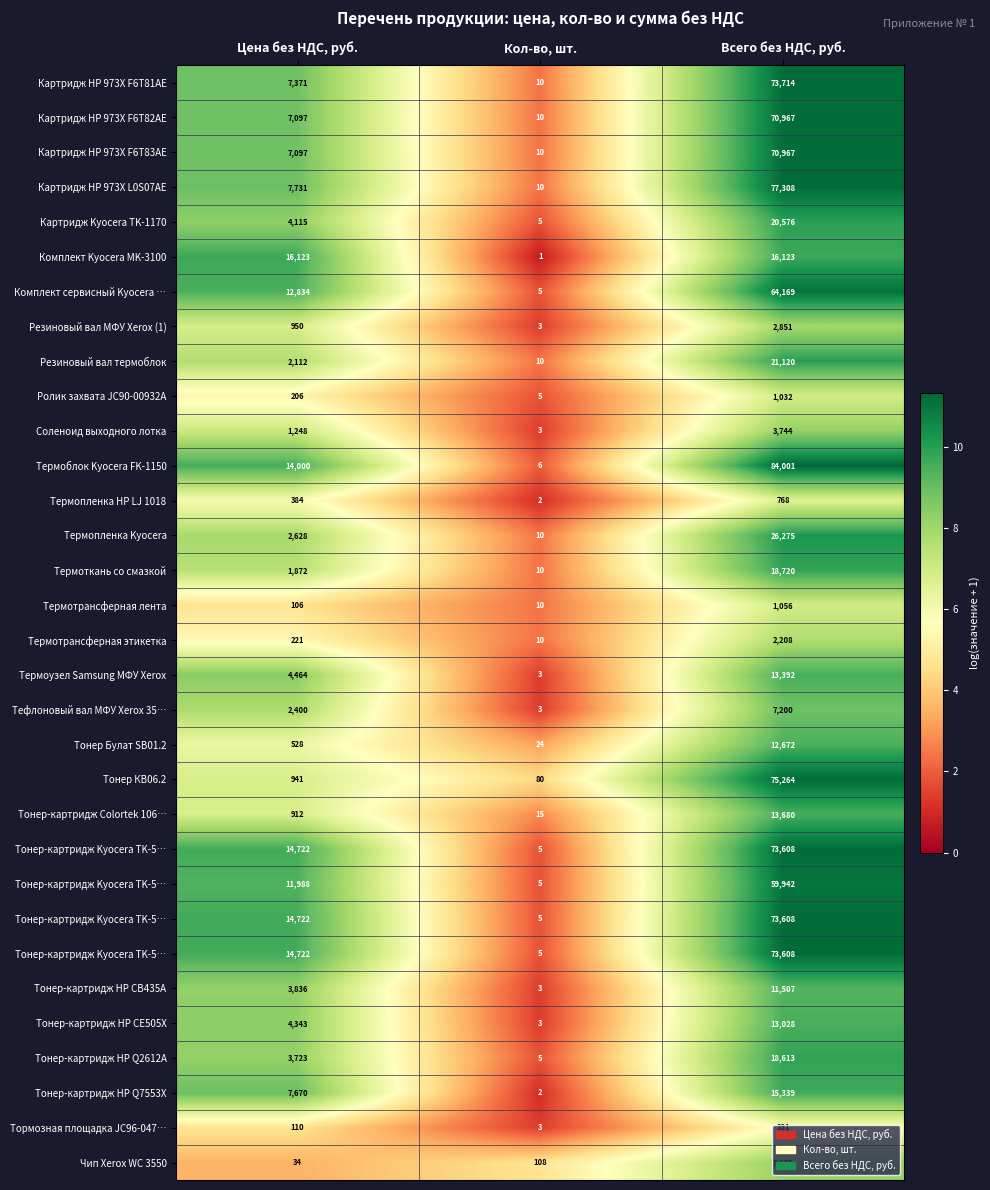

At which category is the sum across all series the highest?

Всего без НДС, руб.